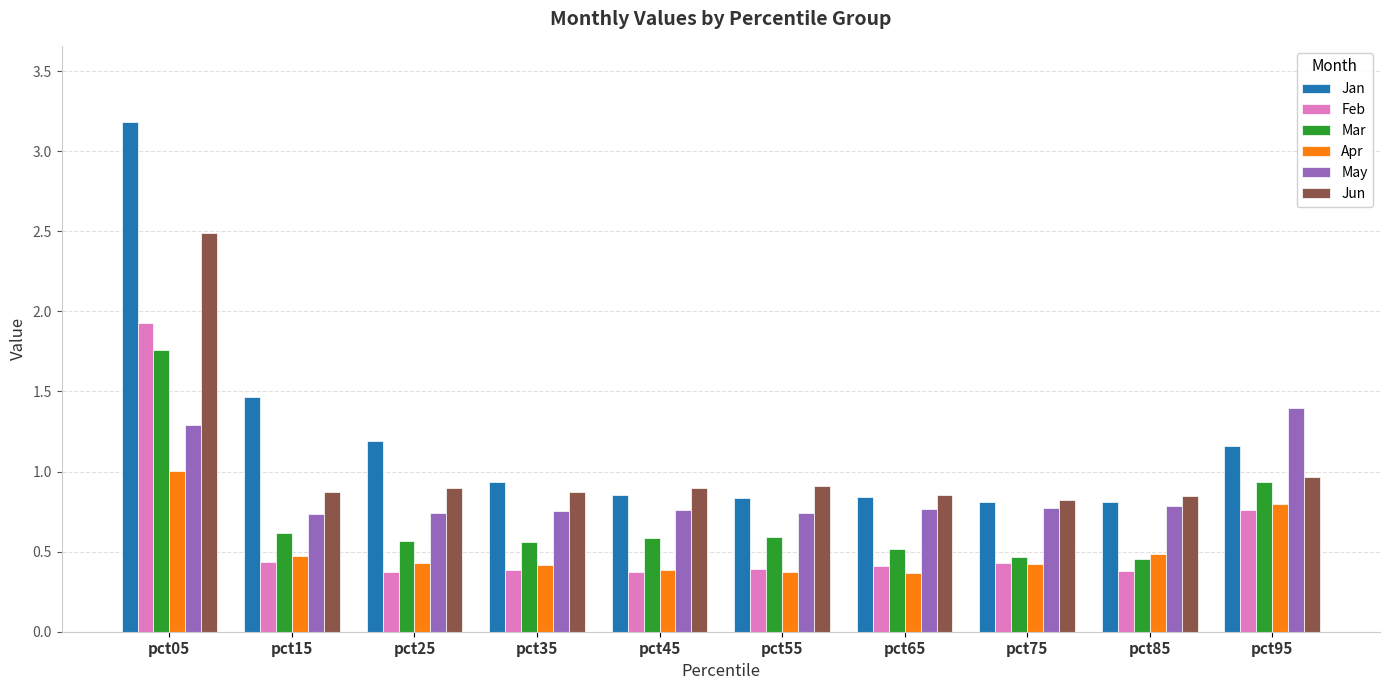

Which category has the highest value across all series?

pct05